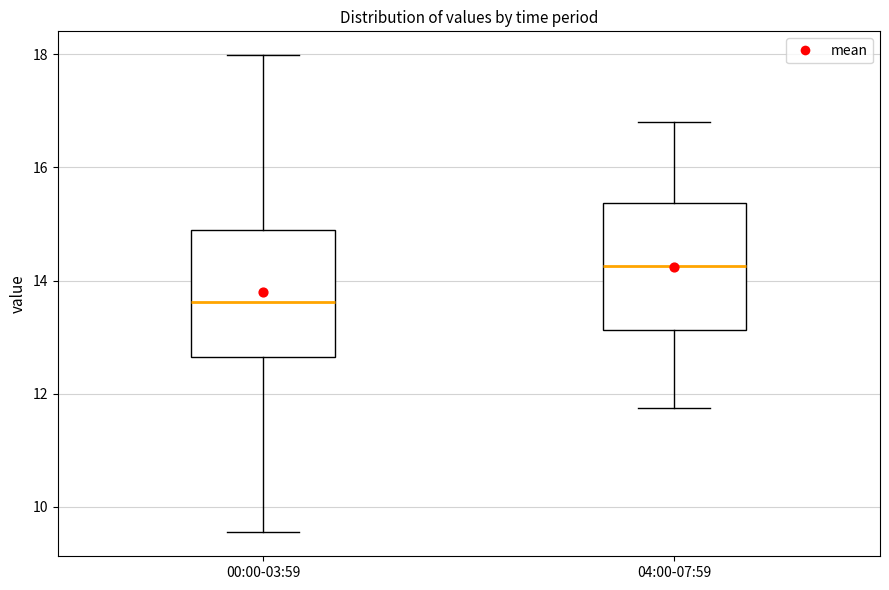

Which box has the lowest median line?

00:00-03:59